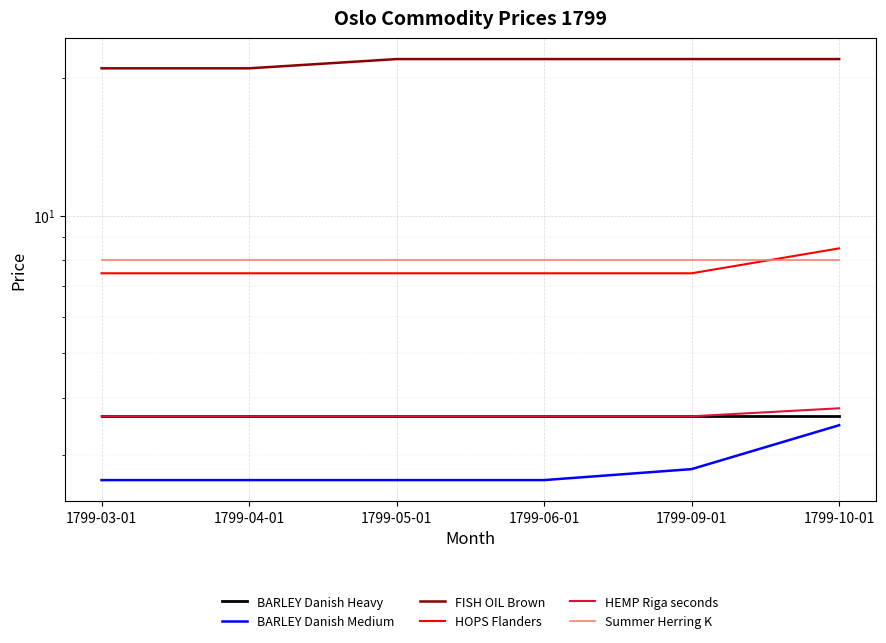

True or false: HEMP Riga seconds and HOPS Flanders cross at least once.

False